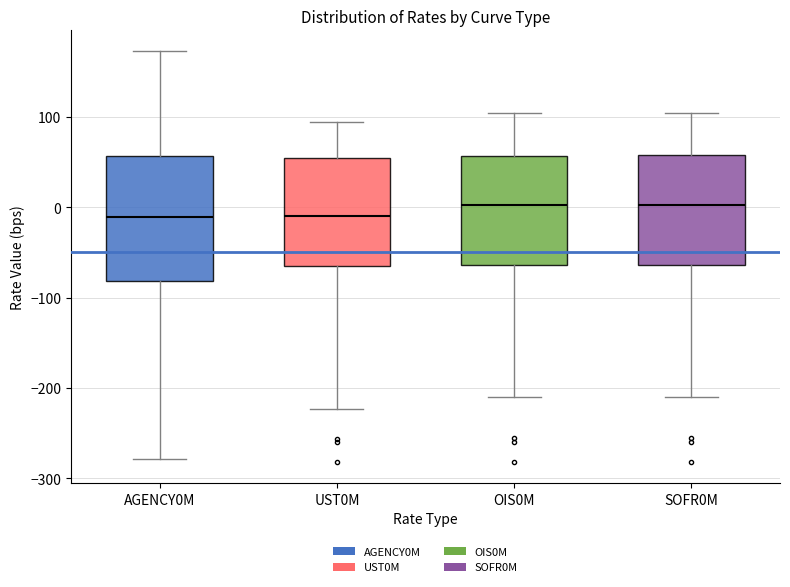

Where is the lower edge of the box for AGENCY0M on the y-axis? The values are not printed on the chart, so give them approximately, as read against the axis.

-80